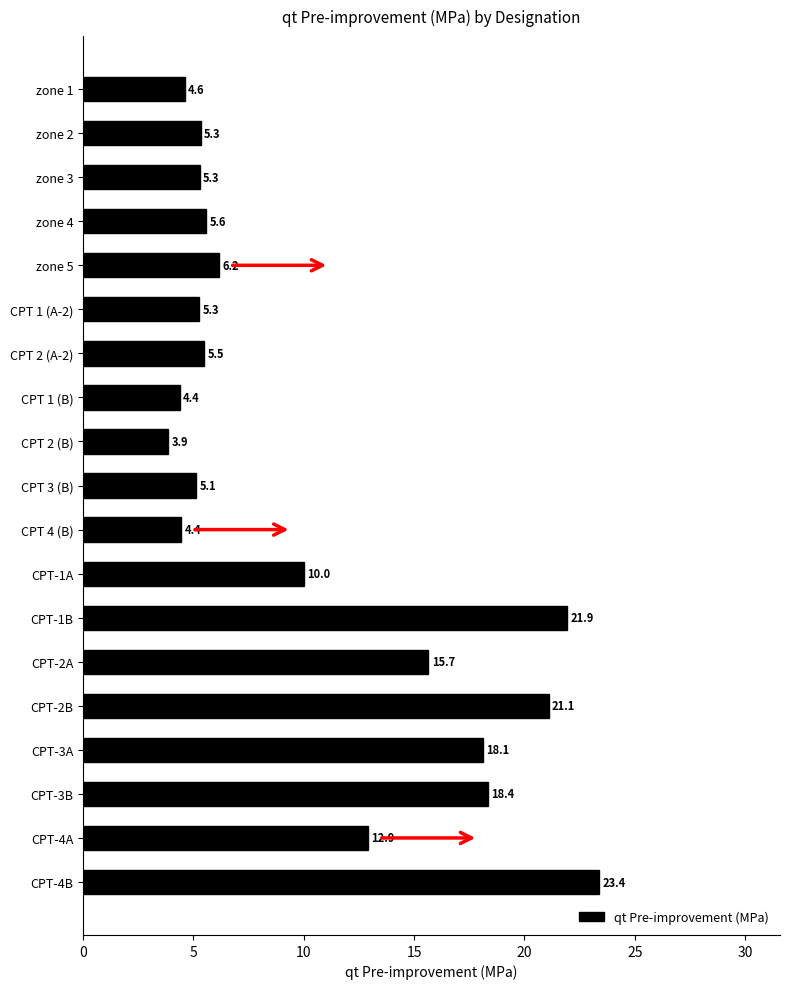

Reading top to bottom, what are all the values shown in this chart?

zone 1=4.6	zone 2=5.3	zone 3=5.3	zone 4=5.6	zone 5=6.2	CPT 1 (A-2)=5.3	CPT 2 (A-2)=5.5	CPT 1 (B)=4.4	CPT 2 (B)=3.9	CPT 3 (B)=5.1	CPT 4 (B)=4.4	CPT-1A=10.0	CPT-1B=21.9	CPT-2A=15.7	CPT-2B=21.1	CPT-3A=18.1	CPT-3B=18.4	CPT-4A=12.9	CPT-4B=23.4